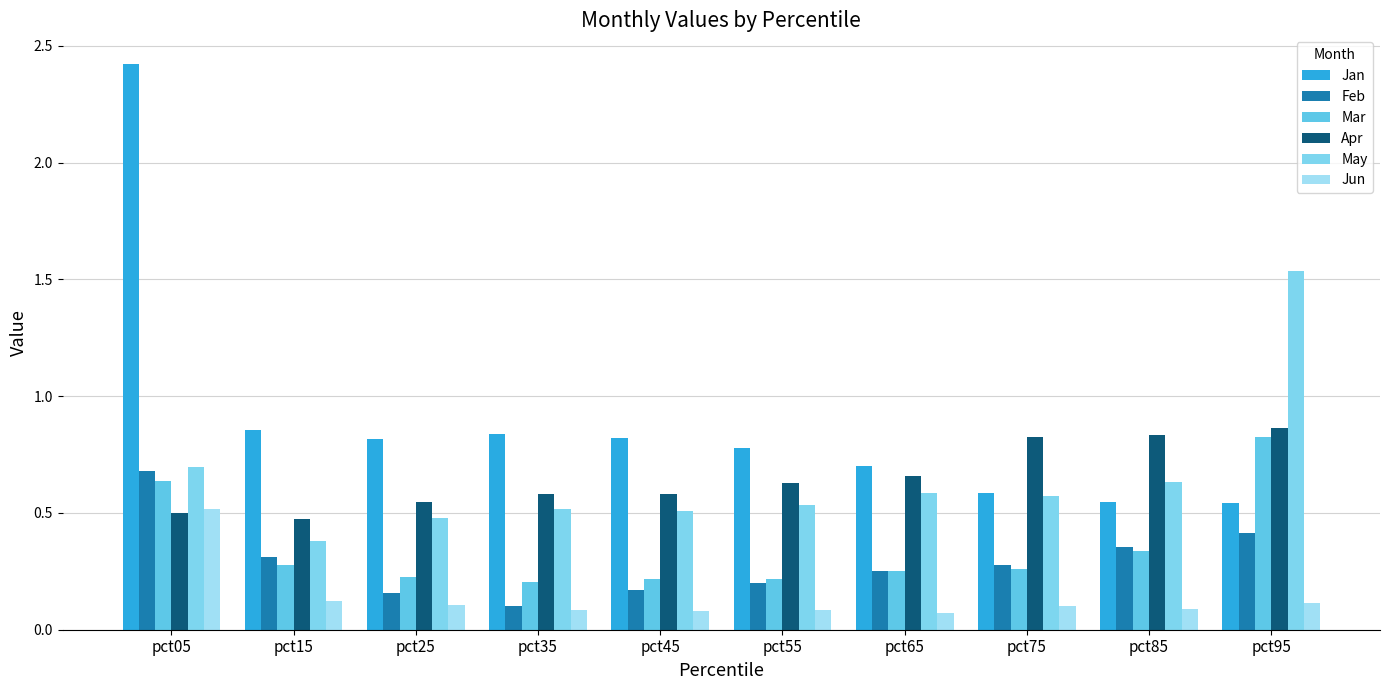

Which series has the widest spread of values?

Jan